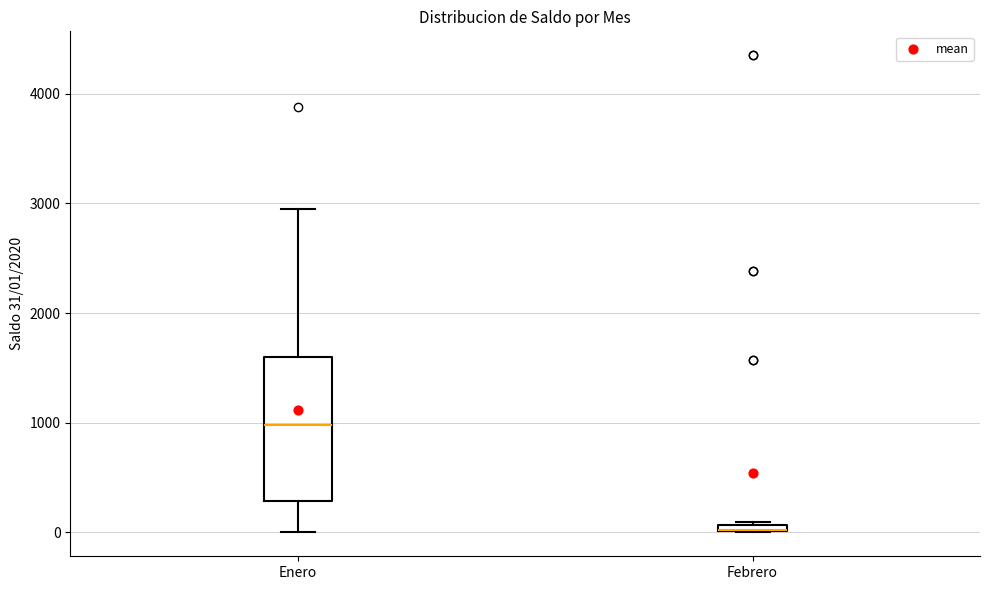

Where is the lower edge of the box for Enero on the y-axis? The values are not printed on the chart, so give them approximately, as read against the axis.

300